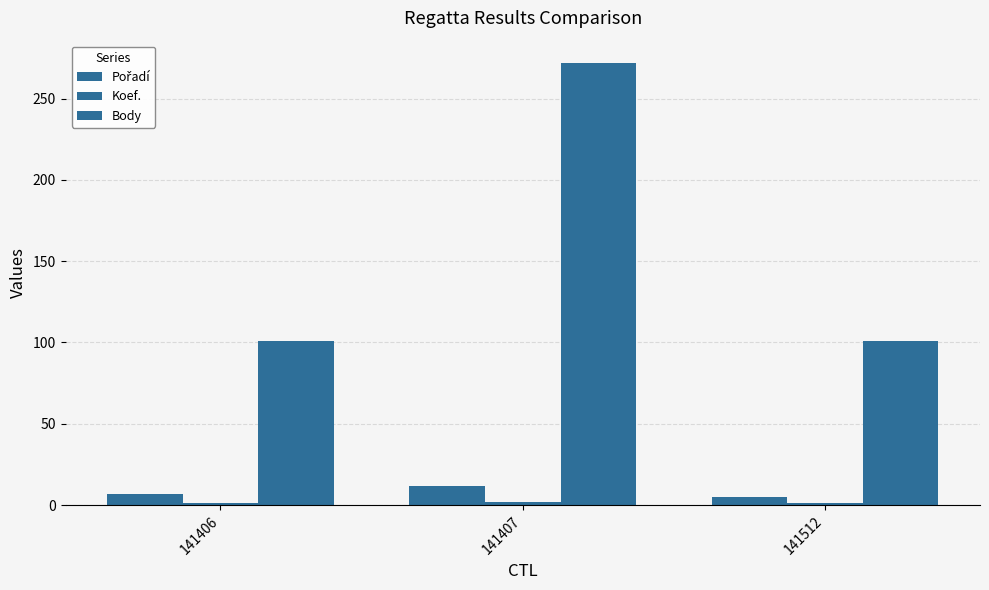

Are the bars grouped side by side (vs. stacked)?

Yes